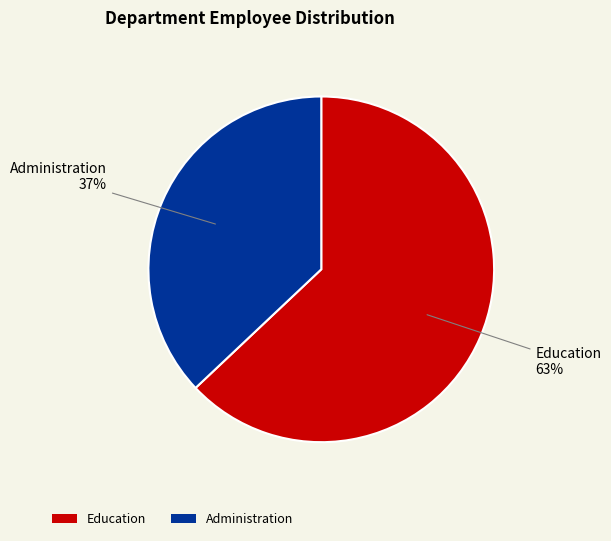

What is the majority slice?

Education